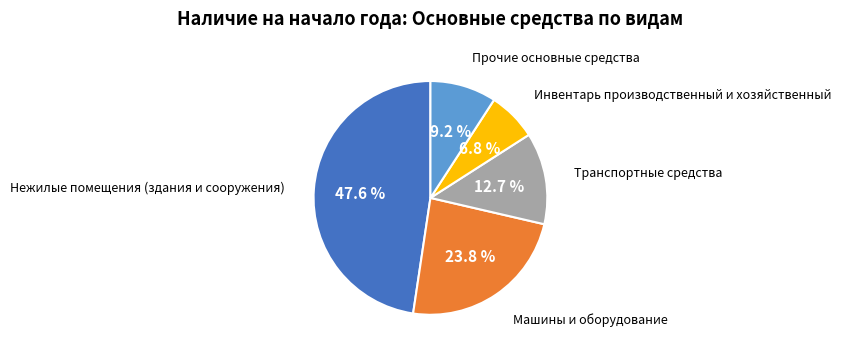

How many slices are in this pie chart?

5